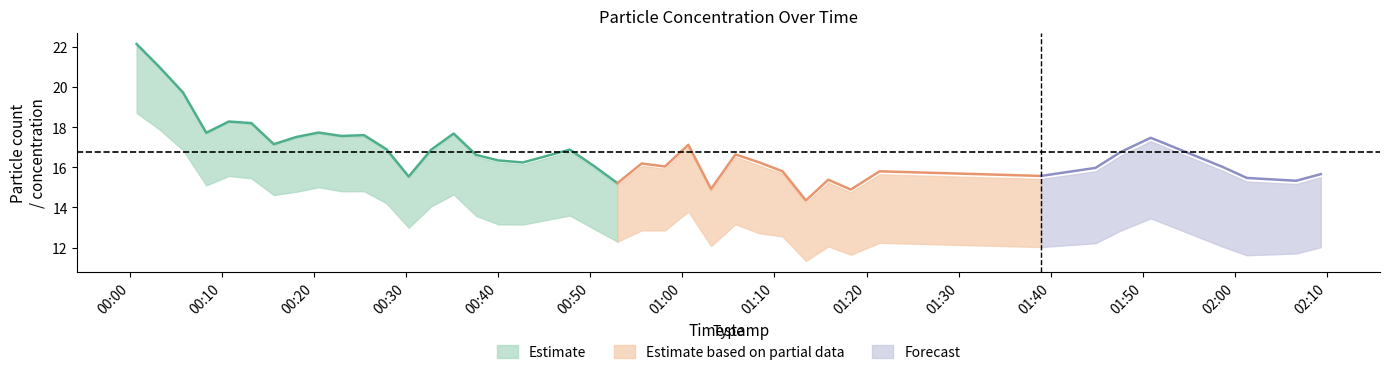

Reading left to right, what are all the values shown in this chart?

N25: 0=22.1	1=20.9	2=19.7	3=17.7	4=18.2	5=18.2	6=17.1	7=17.5	8=17.7	9=17.5	10=17.5	11=16.8	12=15.5	13=16.8	14=17.6	15=16.5	16=16.2	17=16.1	18=16.8	19=15.9	20=15.1	21=16.1	22=15.9	23=17.0	24=14.8	25=16.5	26=16.1	27=15.7	28=14.2	29=15.2	30=14.8	31=15.7	32=15.4	33=15.8	34=16.6	35=17.3	36=15.8	37=15.3	38=15.2	39=15.5
N4: 0=22.1	1=21.0	2=19.7	3=17.7	4=18.3	5=18.2	6=17.1	7=17.5	8=17.7	9=17.6	10=17.6	11=16.9	12=15.5	13=16.9	14=17.7	15=16.6	16=16.3	17=16.2	18=16.9	19=16.1	20=15.2	21=16.2	22=16.0	23=17.1	24=14.9	25=16.6	26=16.2	27=15.8	28=14.3	29=15.4	30=14.9	31=15.8	32=15.6	33=15.9	34=16.7	35=17.4	36=16.0	37=15.4	38=15.3	39=15.6
N10: 0=22.1	1=21.0	2=19.7	3=17.7	4=18.3	5=18.2	6=17.1	7=17.5	8=17.7	9=17.6	10=17.6	11=16.9	12=15.5	13=16.9	14=17.7	15=16.6	16=16.3	17=16.2	18=16.9	19=16.1	20=15.2	21=16.2	22=16.0	23=17.1	24=14.9	25=16.6	26=16.2	27=15.8	28=14.3	29=15.4	30=14.9	31=15.8	32=15.6	33=16.0	34=16.8	35=17.5	36=16.0	37=15.5	38=15.3	39=15.7
N1: 0=21.8	1=20.7	2=19.5	3=17.5	4=18.1	5=17.9	6=16.9	7=17.2	8=17.5	9=17.3	10=17.3	11=16.6	12=15.2	13=16.5	14=17.2	15=16.1	16=15.8	17=15.7	18=16.3	19=15.5	20=14.7	21=15.5	22=15.4	23=16.5	24=14.4	25=15.9	26=15.5	27=15.1	28=13.7	29=14.7	30=14.2	31=15.0	32=14.7	33=15.1	34=15.8	35=16.5	36=15.0	37=14.5	38=14.4	39=14.8
N05: 0=18.7	1=17.9	2=16.9	3=15.1	4=15.6	5=15.4	6=14.6	7=14.8	8=15.0	9=14.8	10=14.8	11=14.2	12=13.0	13=14.1	14=14.7	15=13.6	16=13.2	17=13.2	18=13.6	19=12.9	20=12.3	21=12.9	22=12.9	23=13.8	24=12.1	25=13.2	26=12.7	27=12.6	28=11.3	29=12.1	30=11.7	31=12.2	32=12.0	33=12.2	34=12.8	35=13.5	36=12.1	37=11.6	38=11.7	39=12.0
P1: 0=3.3	1=3.0	2=2.8	3=2.6	4=2.6	5=2.7	6=2.5	7=2.6	8=2.6	9=2.6	10=2.7	11=2.6	12=2.4	13=2.7	14=2.9	15=2.8	16=2.9	17=2.8	18=3.0	19=2.9	20=2.7	21=3.0	22=2.9	23=3.0	24=2.6	25=3.1	26=3.1	27=2.9	28=2.7	29=3.0	30=2.9	31=3.1	32=3.1	33=3.3	34=3.4	35=3.5	36=3.4	37=3.3	38=3.2	39=3.2